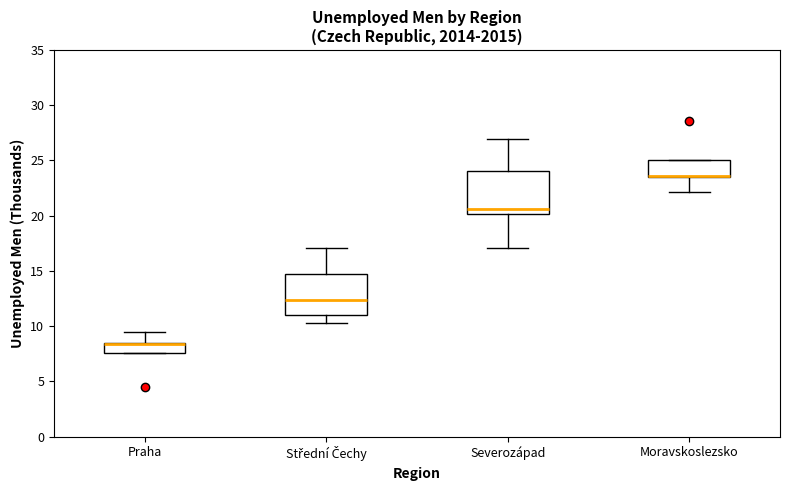

Reading left to right, read every box against the y-axis: the position of its median line, the range the box covers, and the ends of its whiskers. The values are not printed on the chart, so give them approximately, as read against the axis.

Praha: median 8.5 (drawn on the box's upper edge), box 7.5 to 8.5, whiskers 7.5 to 9.5
Střední Čechy: median 12.5, box 11.0 to 14.5, whiskers 10.0 to 17.0
Severozápad: median 20.5, box 20.0 to 24.0, whiskers 17.0 to 27.0
Moravskoslezsko: median 23.5 (drawn on the box's lower edge), box 23.5 to 25.0, whiskers 22.0 to 25.0